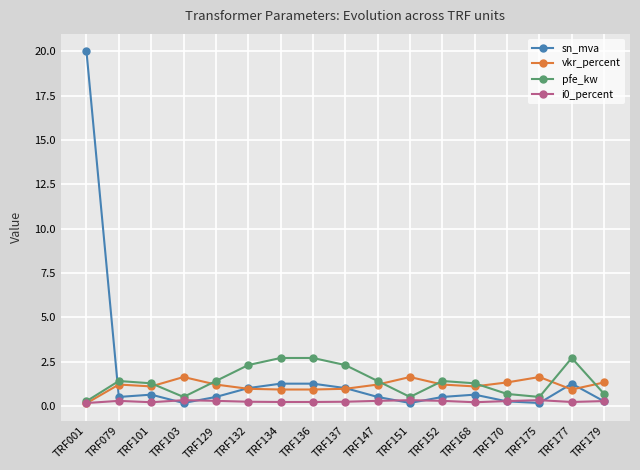

Is it true that vkr_percent equals 2.9 at TRF103?

False